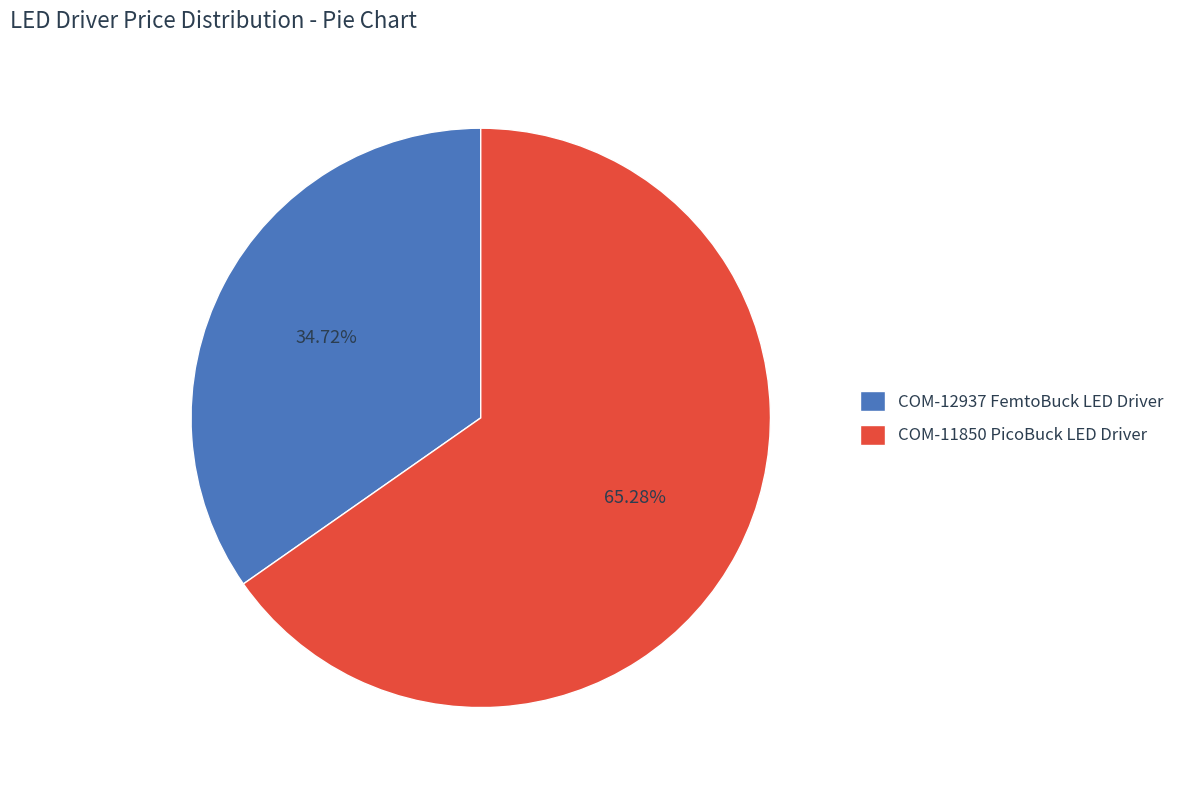

The COM-12937 FemtoBuck LED Driver slice represents 22% of the pie. True or false?

False